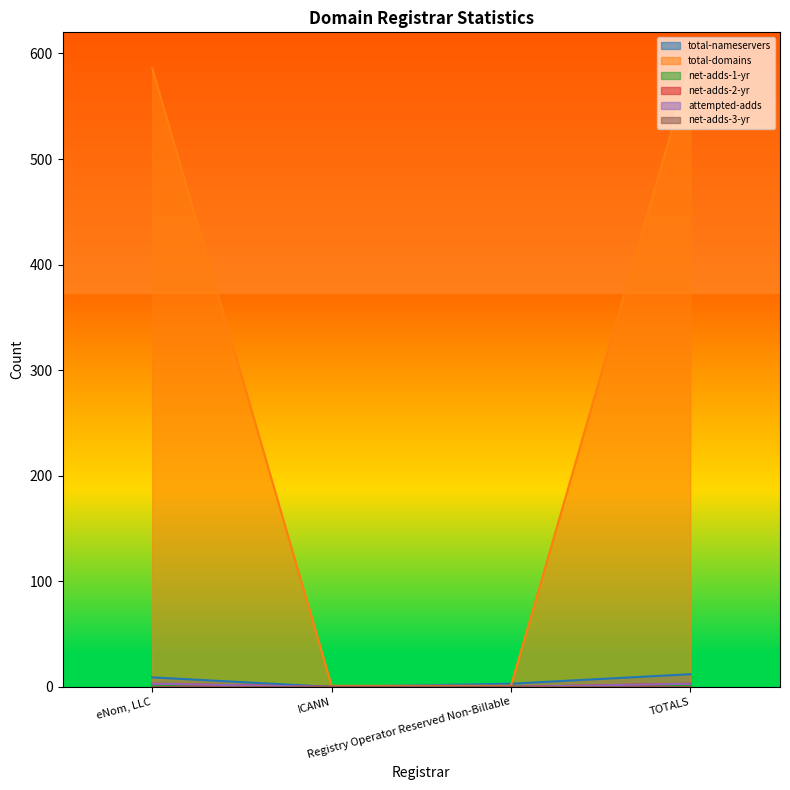

How many values in total-nameservers are above zero?

3